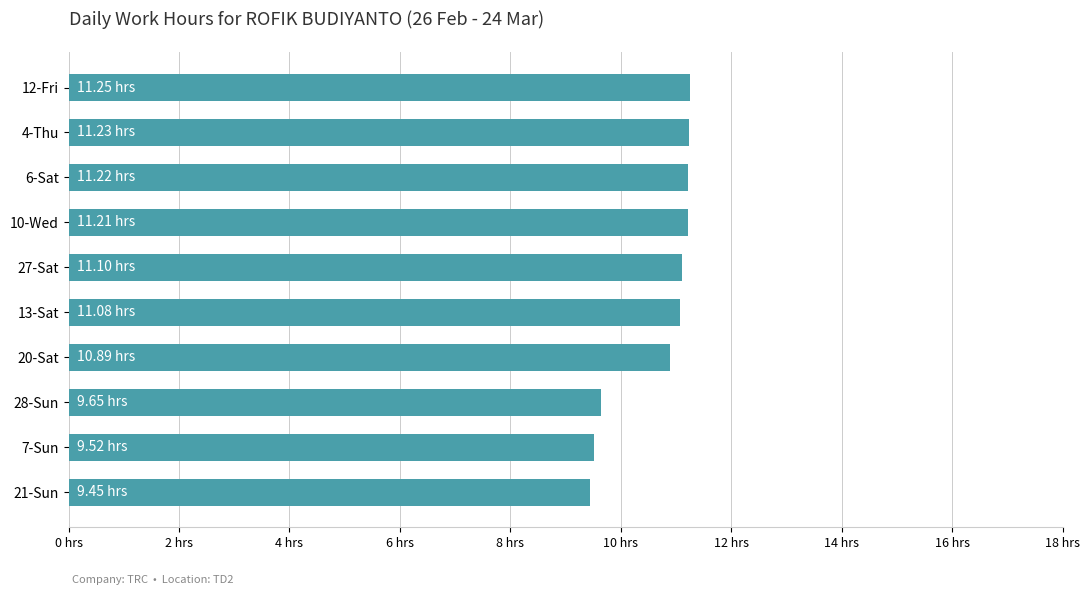

Are the bars horizontal?

Yes